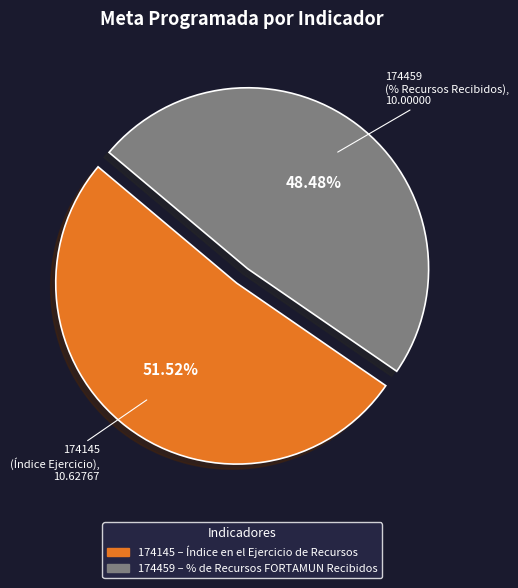

Which category has the biggest portion of the pie?

174145